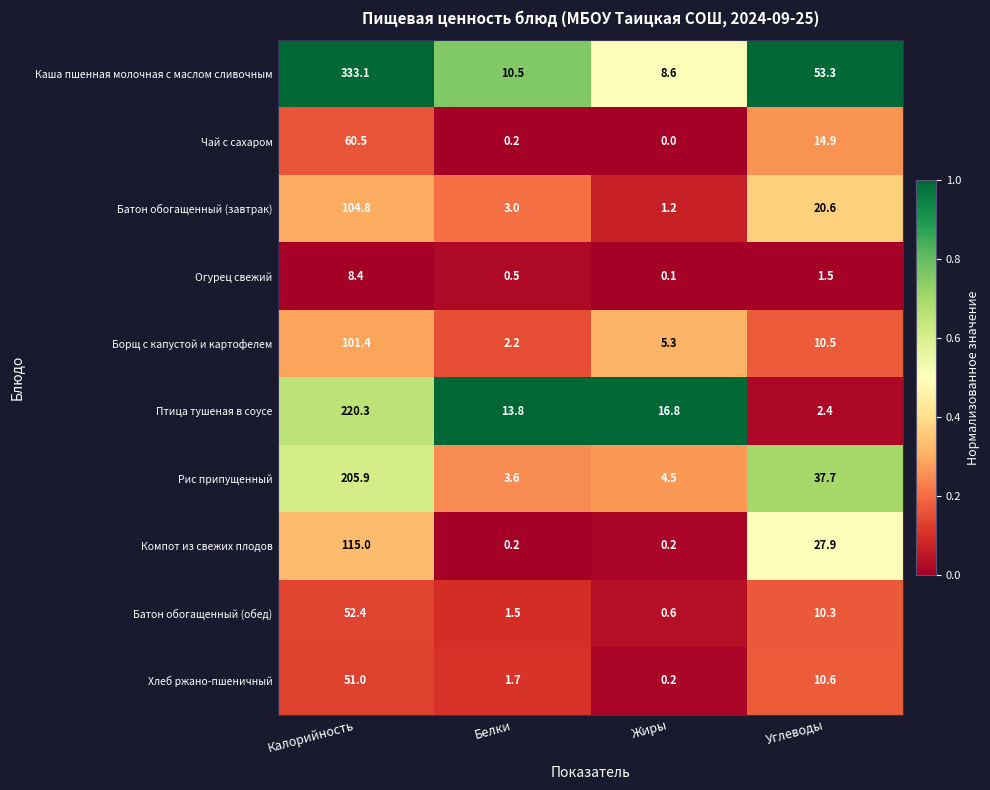

The value of Хлеб ржано-пшеничный at Белки is 1.7. True or false?

True